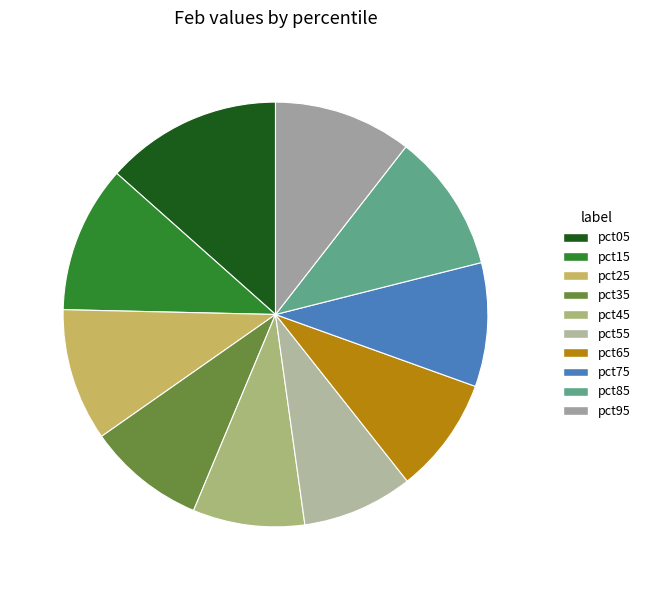

How many slices are in this pie chart?

10